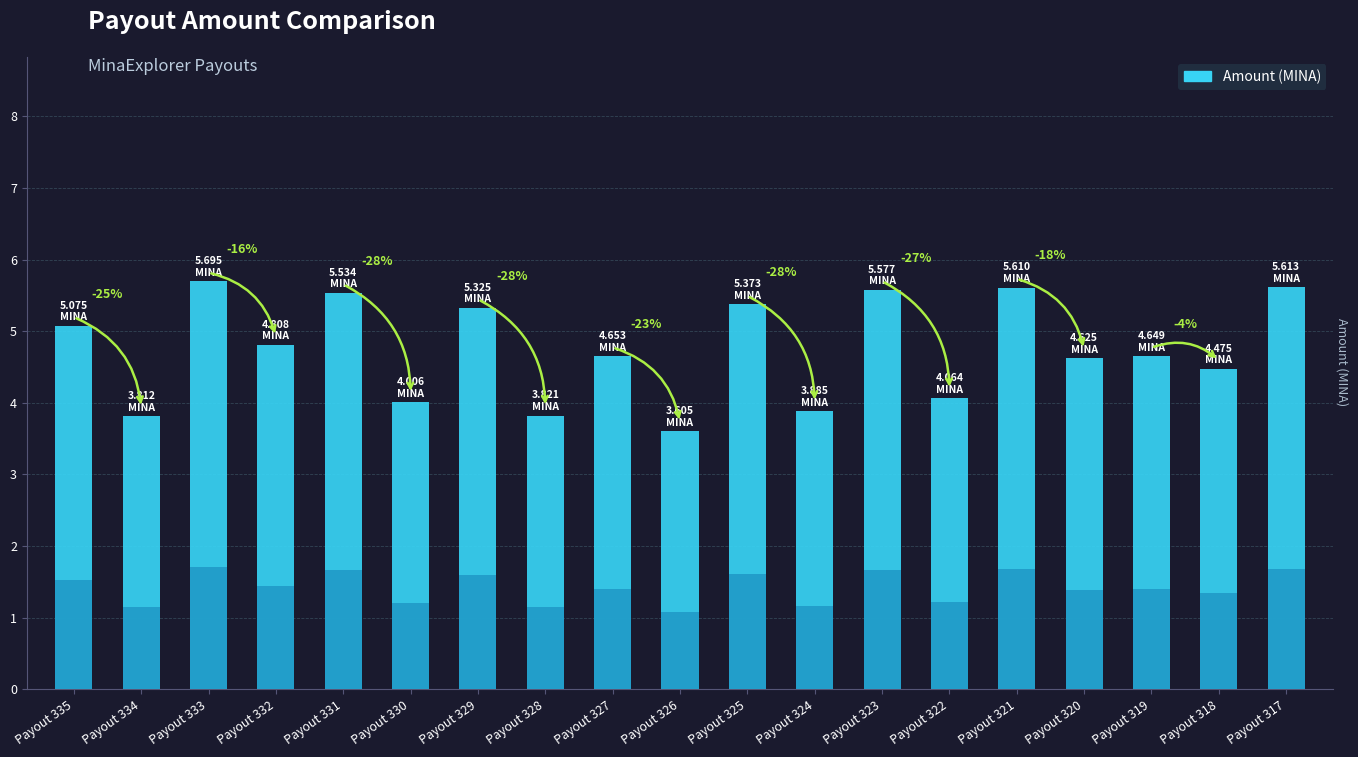

Reading right to left, list all the values displayed in this chart.

Payout 317=5.6	Payout 318=4.5	Payout 319=4.6	Payout 320=4.6	Payout 321=5.6	Payout 322=4.1	Payout 323=5.6	Payout 324=3.9	Payout 325=5.4	Payout 326=3.6	Payout 327=4.7	Payout 328=3.8	Payout 329=5.3	Payout 330=4.0	Payout 331=5.5	Payout 332=4.8	Payout 333=5.7	Payout 334=3.8	Payout 335=5.1